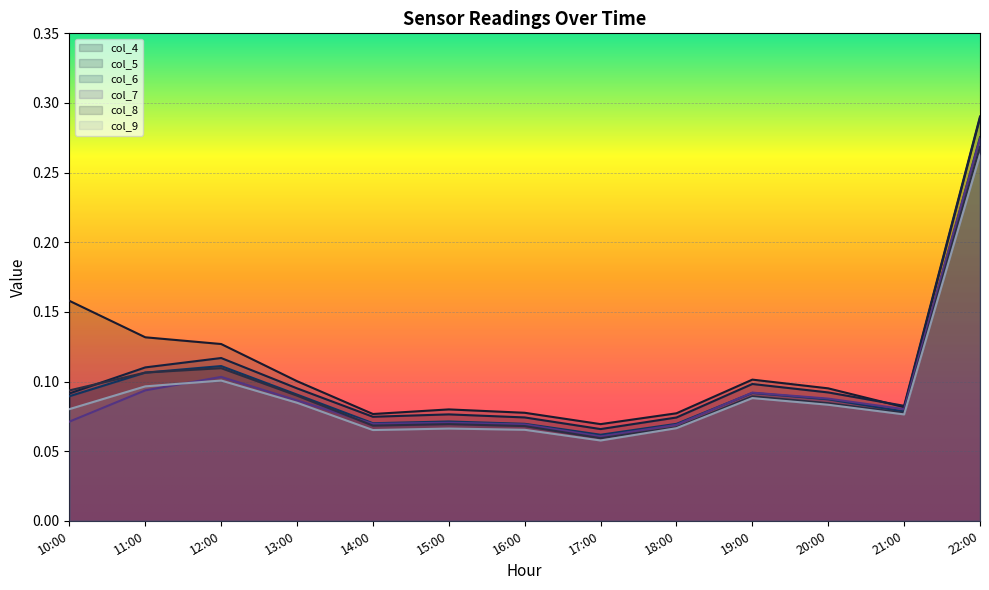

What is the difference between the maximum and minimum values in the col_8 series?

0.2